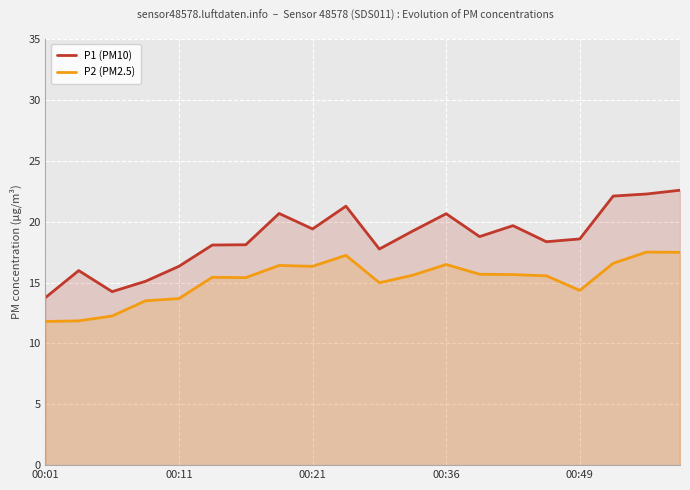

Read the P1 (PM10) value at 5.

18.1